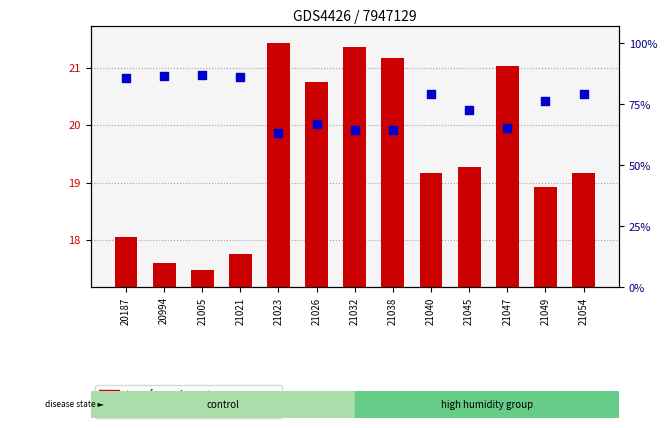

At how many categories does at least one series exceed 70?

8